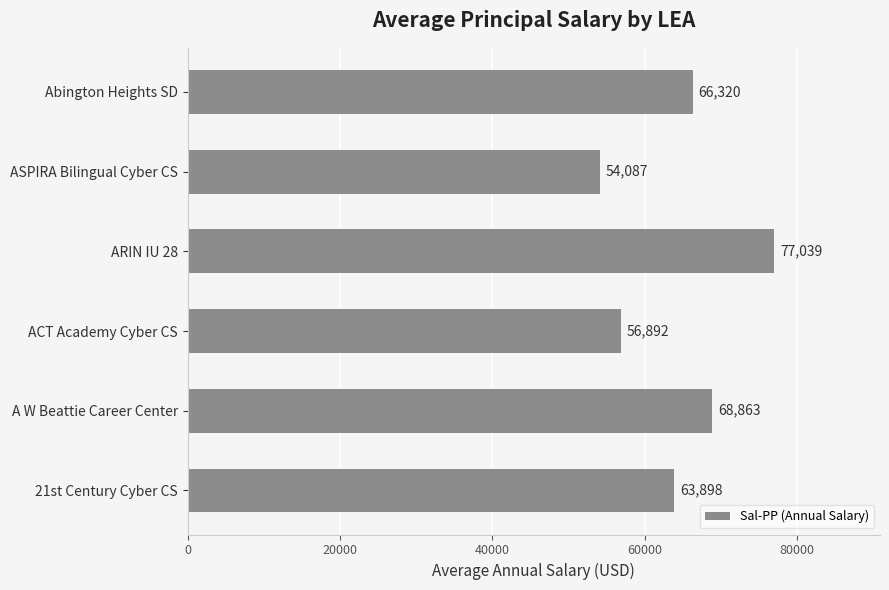

Which has a higher value, ACT Academy Cyber CS or ASPIRA Bilingual Cyber CS?

ACT Academy Cyber CS